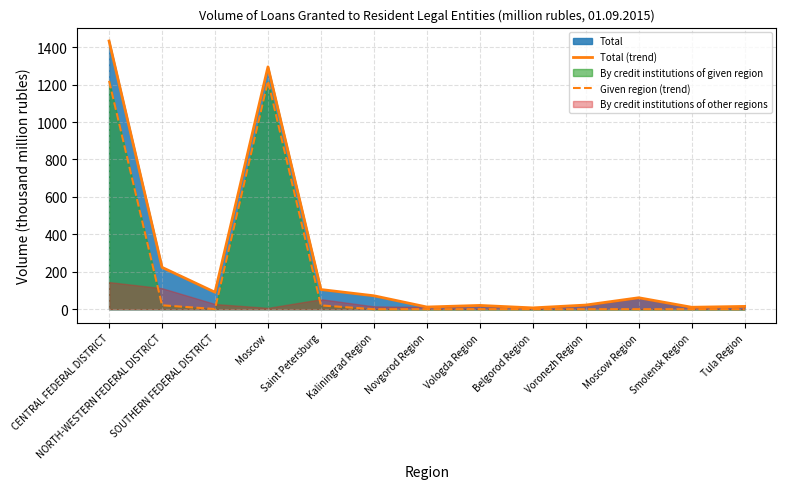

Where is Given region (trend) nearest to the value 610?

NORTH-WESTERN FEDERAL DISTRICT